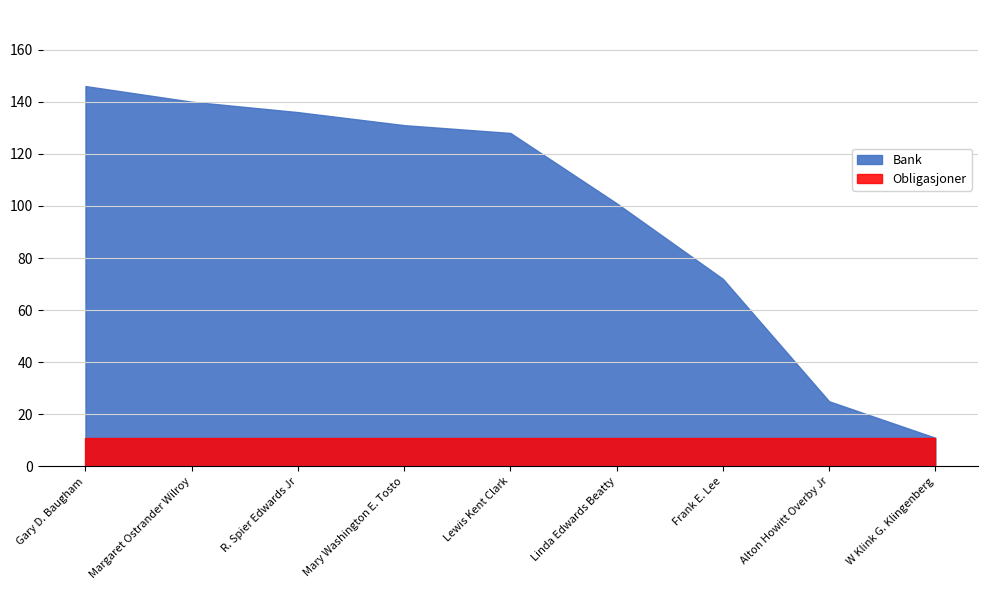

Rank the series at Lewis Kent Clark from highest to lowest value.

Bank, Obligasjoner